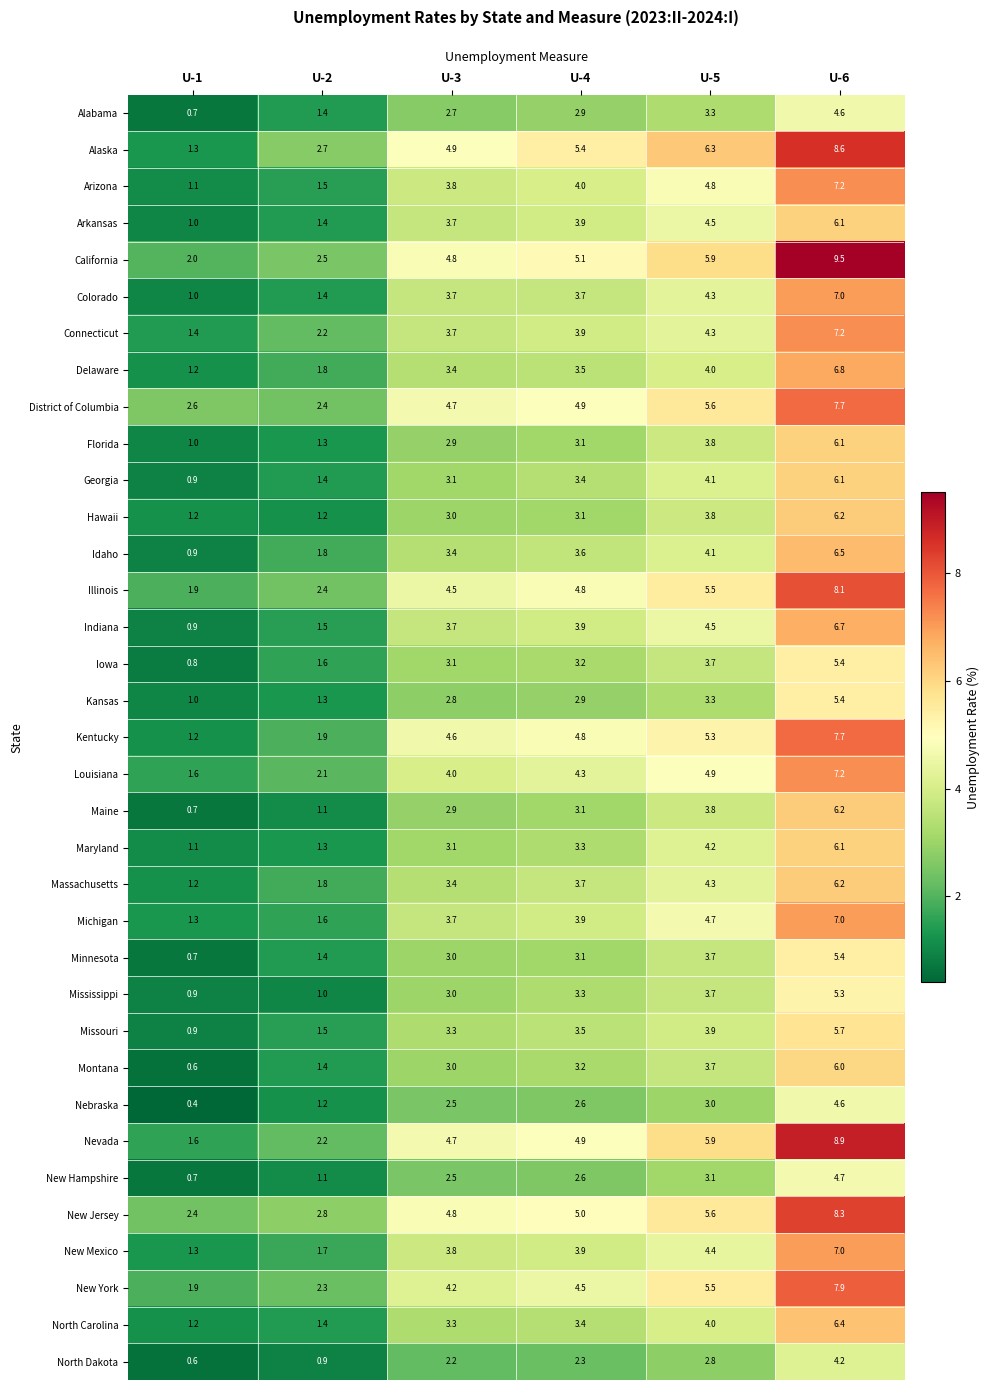

What is the highest value of the Louisiana series?

7.2